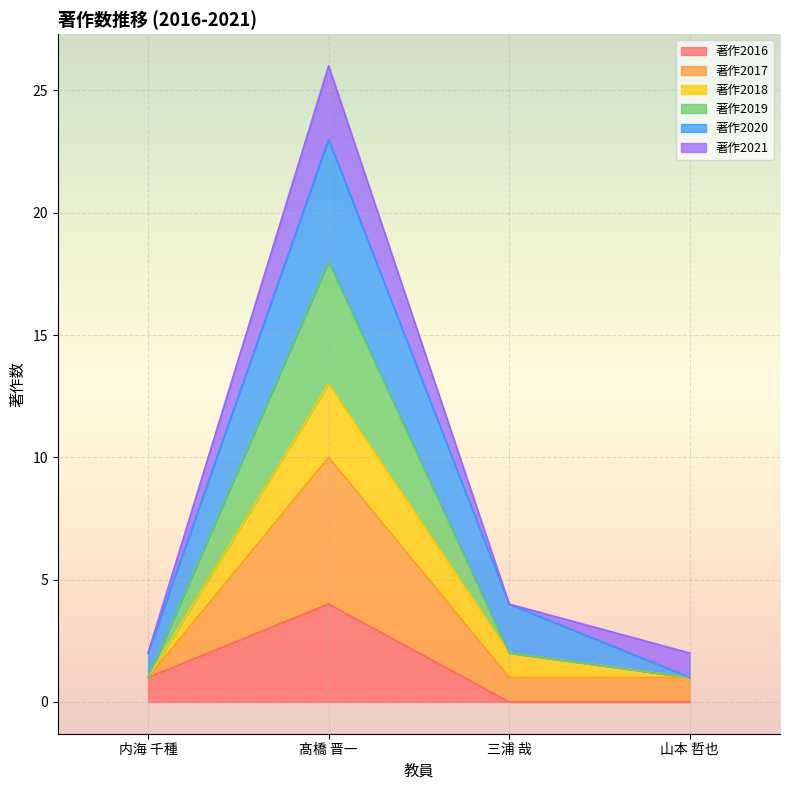

The value of 著作2017 at 山本 哲也 is 2. True or false?

False